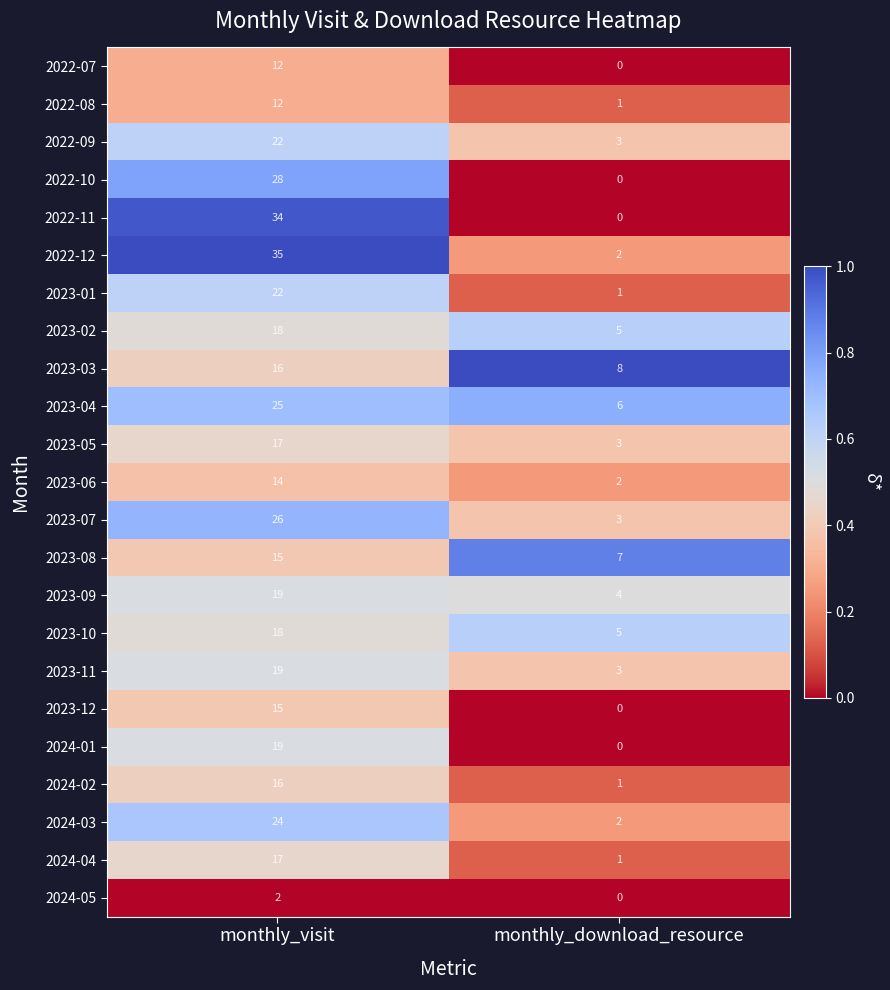

The value of 2023-06 at monthly_download_resource is 2. True or false?

True